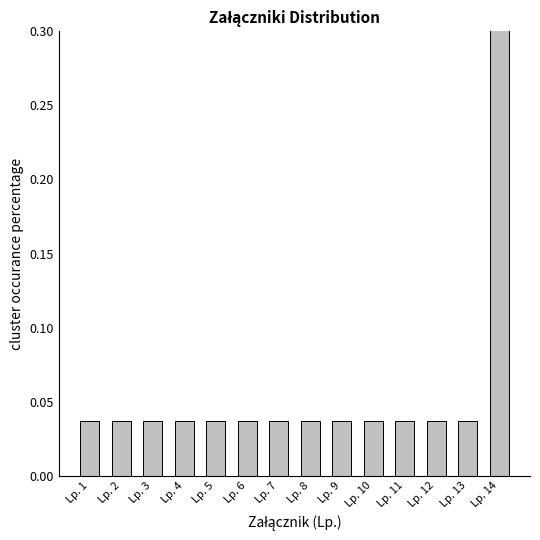

List the labels in order of value, smallest first.

Lp. 1, Lp. 2, Lp. 3, Lp. 4, Lp. 5, Lp. 6, Lp. 7, Lp. 8, Lp. 9, Lp. 10, Lp. 11, Lp. 12, Lp. 13, Lp. 14